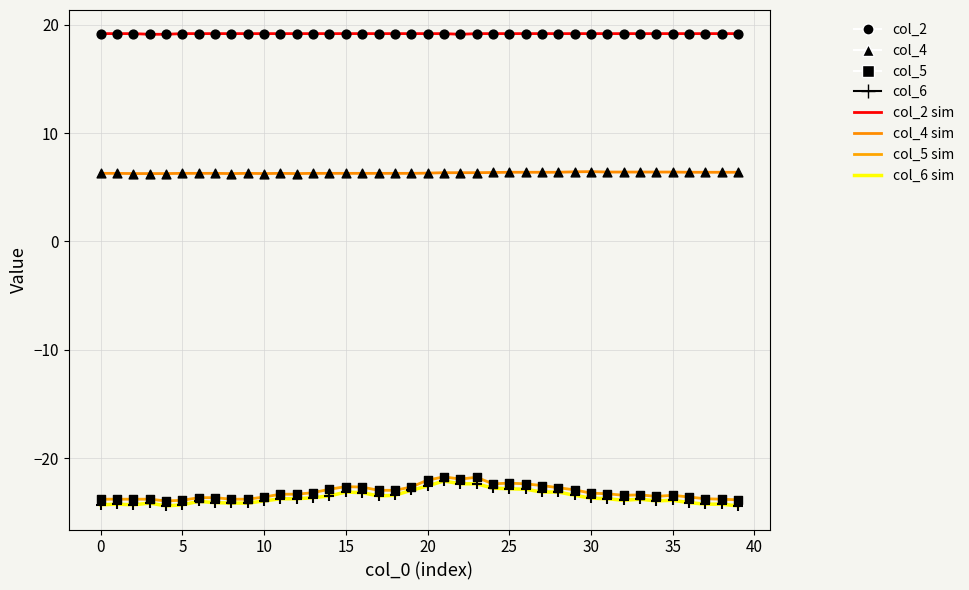

Is this an area chart (filled region under the line)?

No